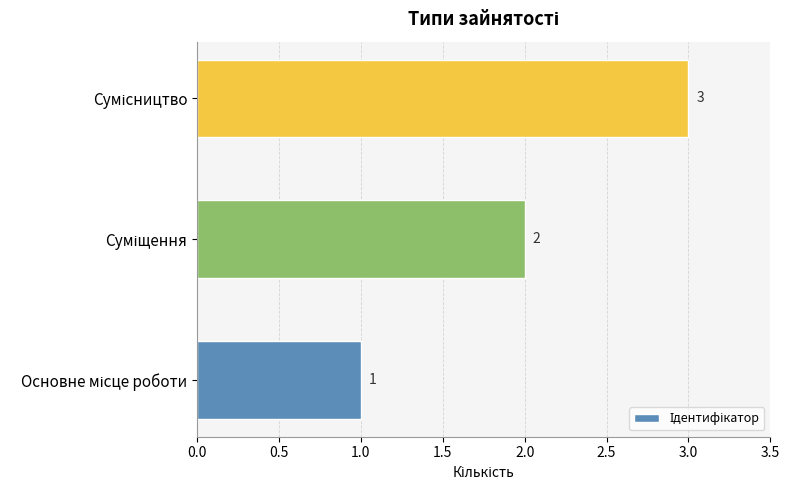

What is the sum of all values?

6